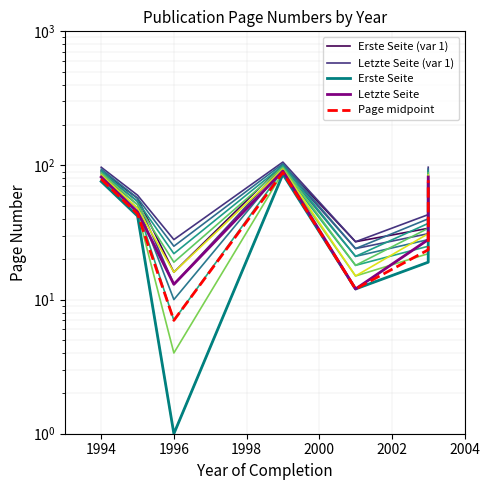

What is the difference between the highest and lowest values at 2000?

15.0